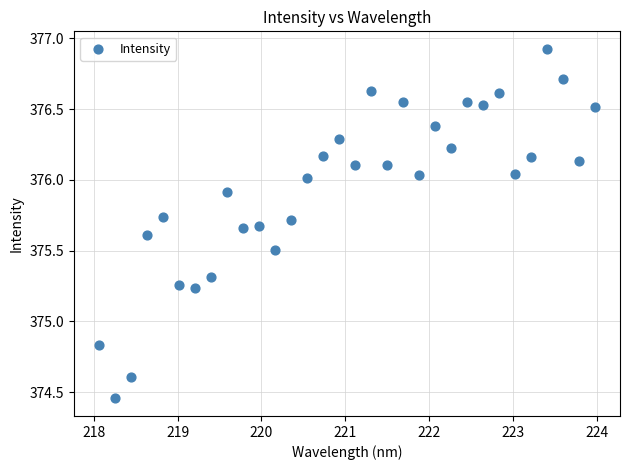

What is the range of X values (max minus min)?

5.9